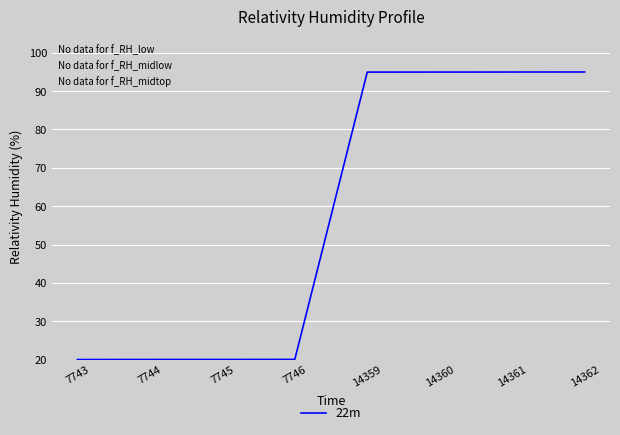

The value at 7745 is 20.0. True or false?

True